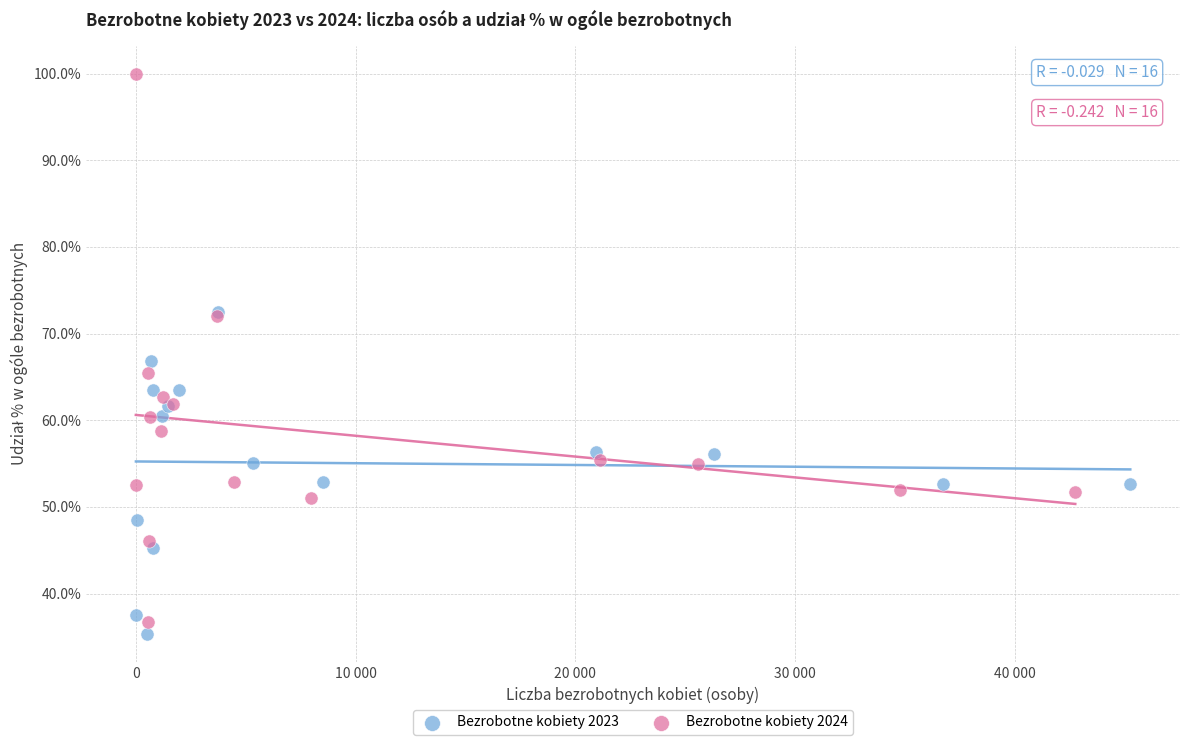

Which series has the widest spread of Y values?

Bezrobotne kobiety 2024